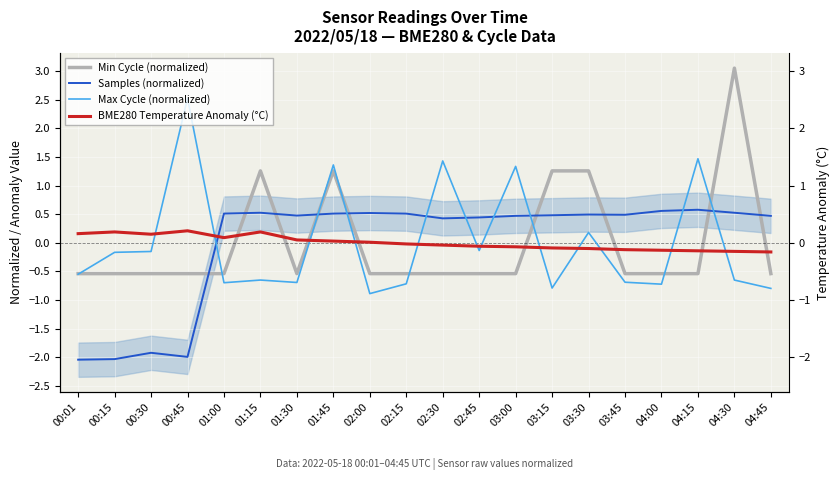

What is the greatest value displayed?

3.1